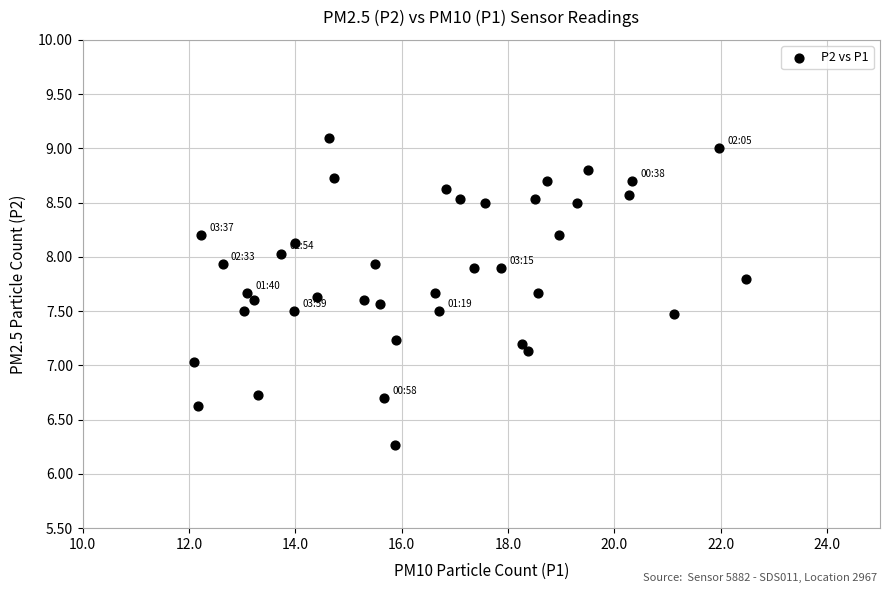

What is the range of X values (max minus min)?

10.4